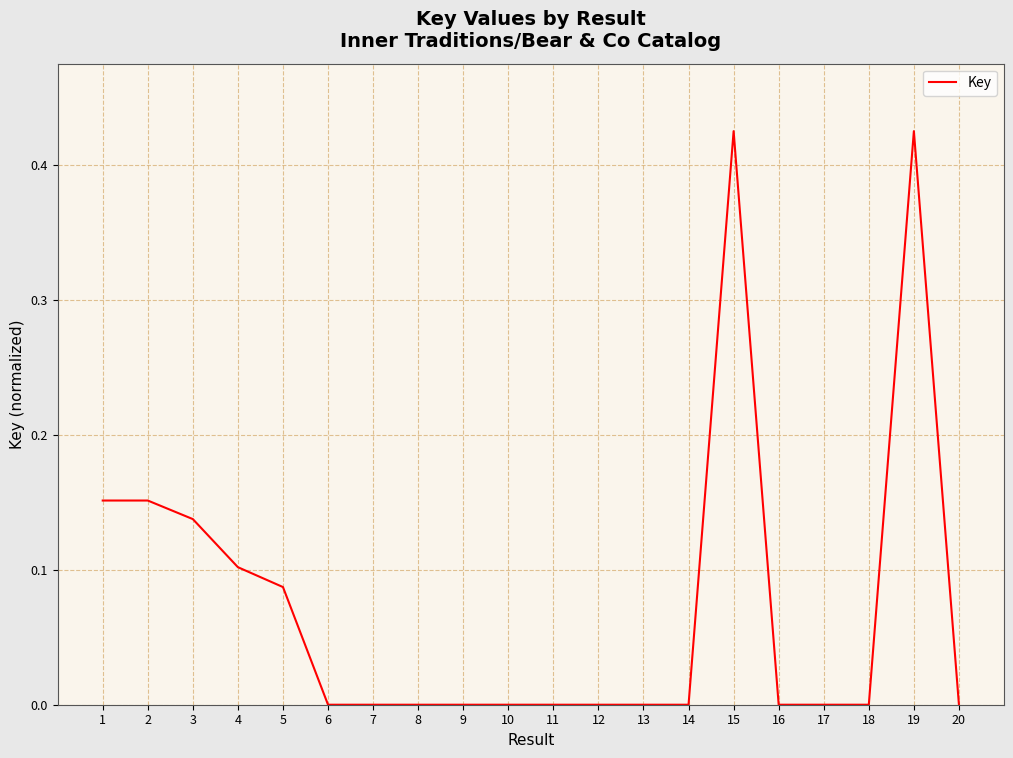

Does the chart display data point markers on the line(s)?

No